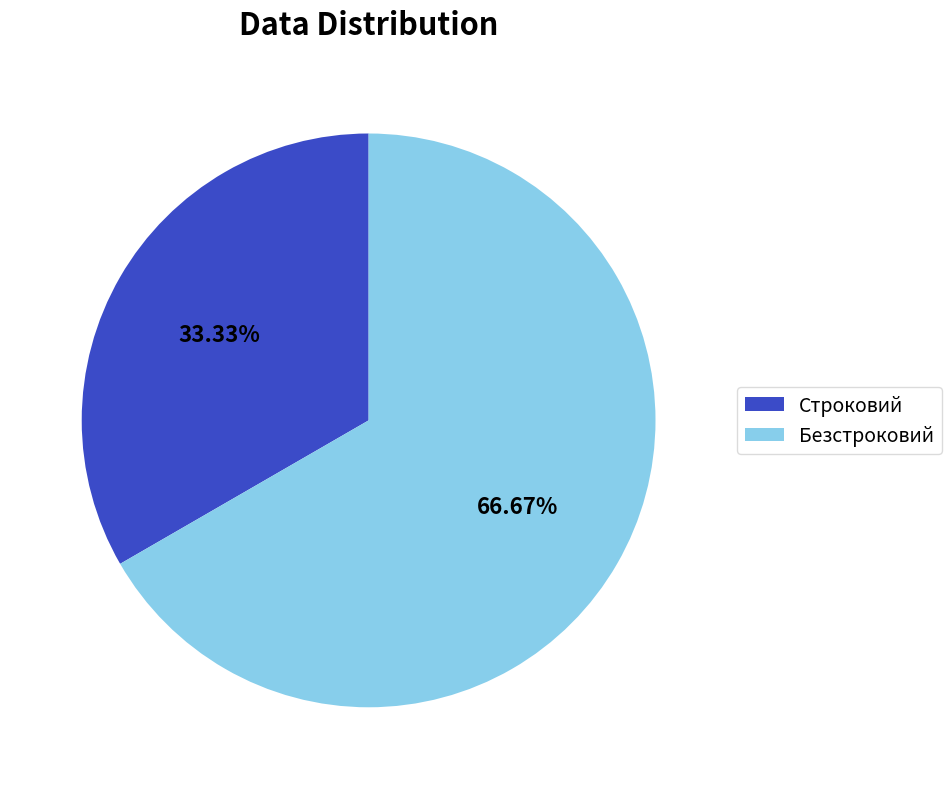

Between Безстроковий and Строковий, which is larger?

Безстроковий